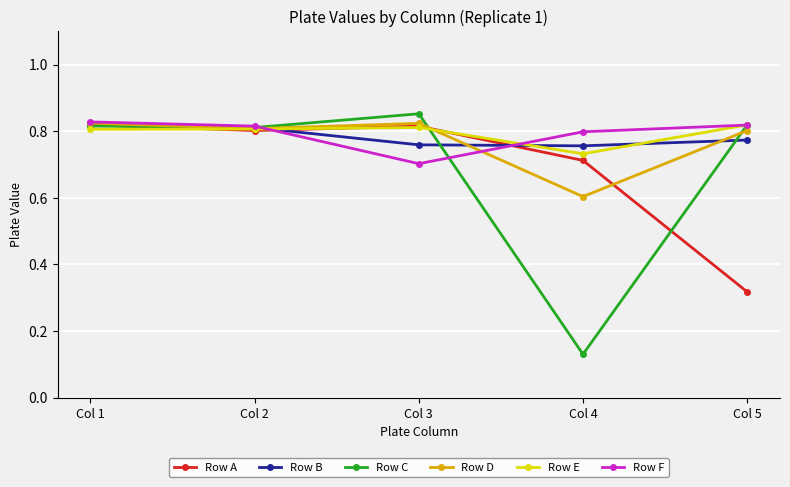

At which label is Row F closest to 0?

Col 3